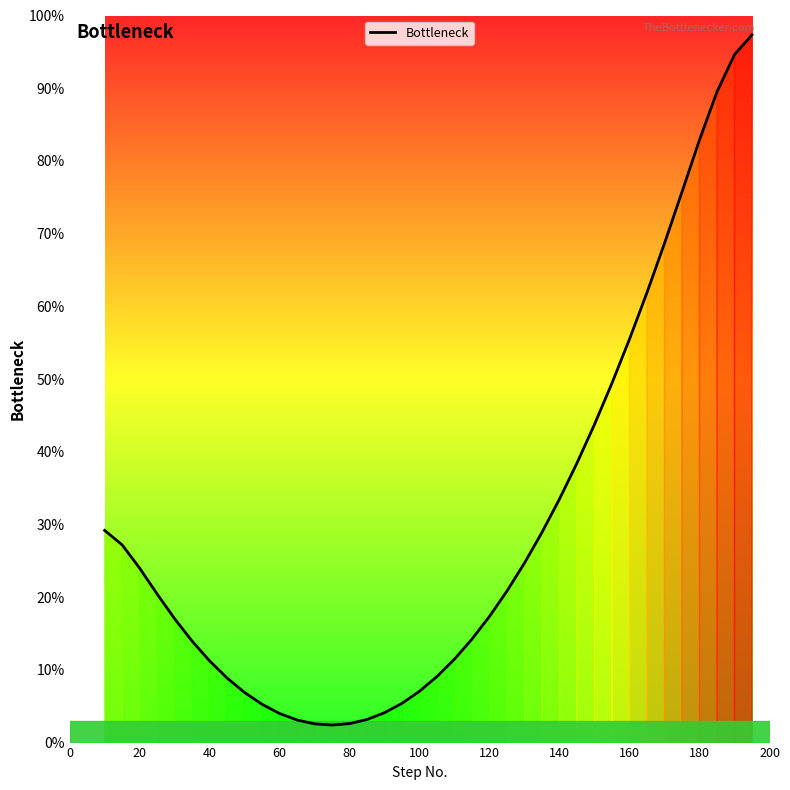

How many interior local valleys (lower than both neighbors) does the data have?

1